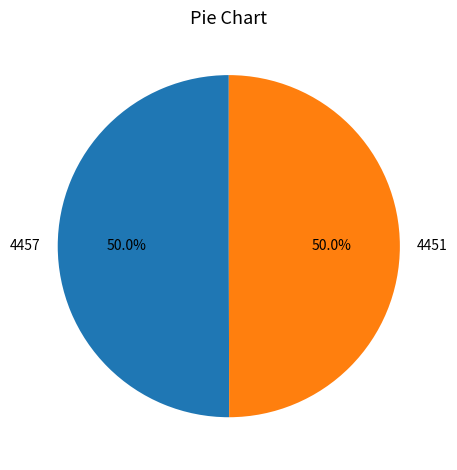

Do 4457 and 4451 together represent more than half of the pie?

Yes